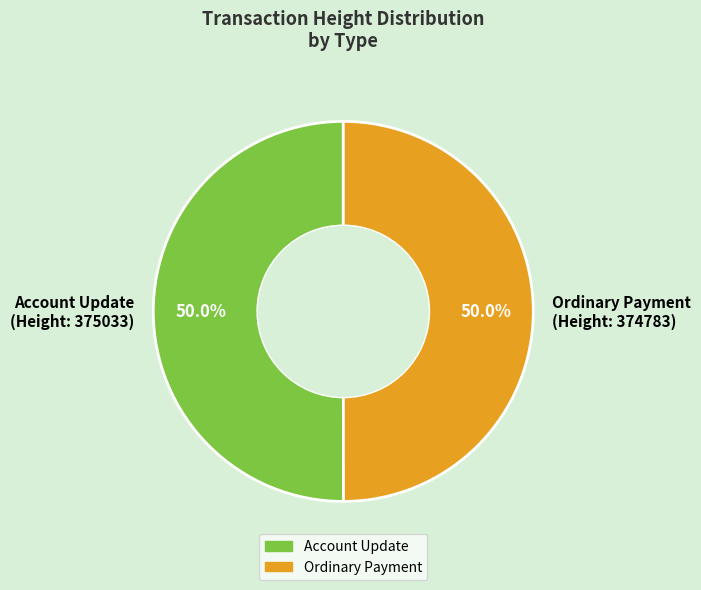

To the nearest percent, what is the average slice percentage?

50%